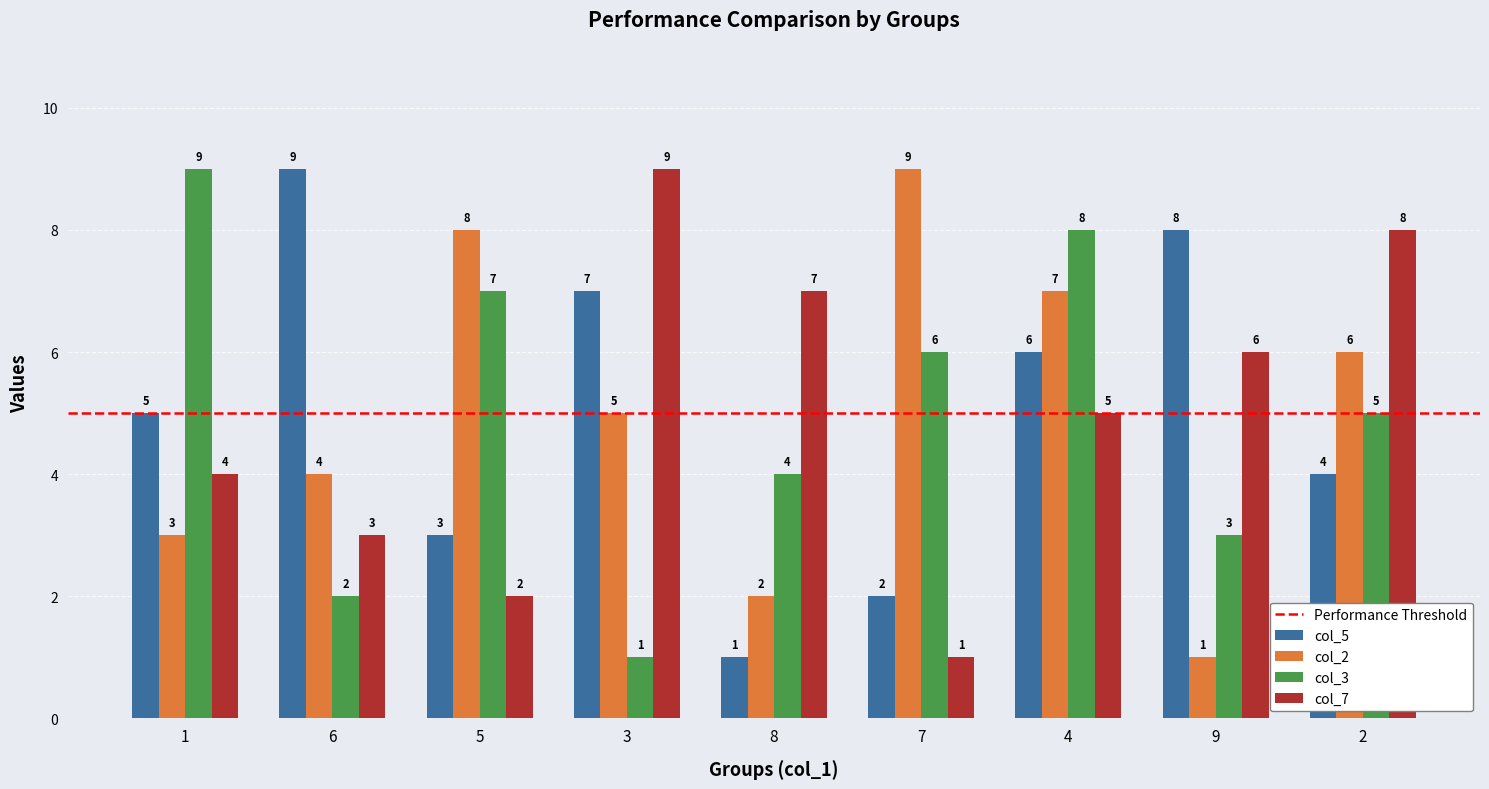

At which label is col_5 closest to 5?

1